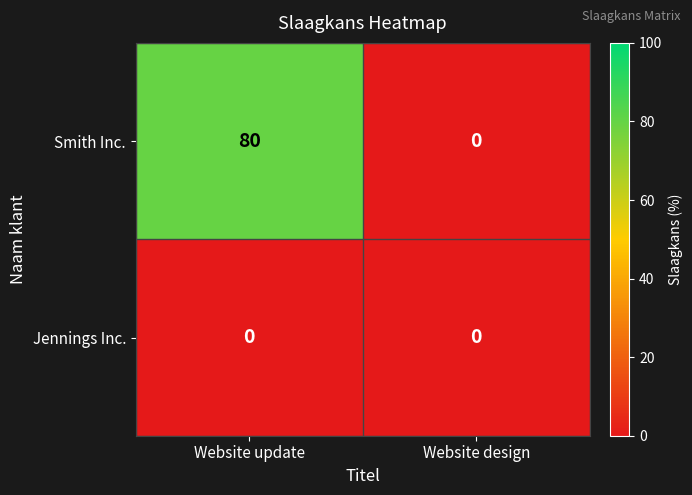

Which series has the largest total across all categories?

Smith Inc.